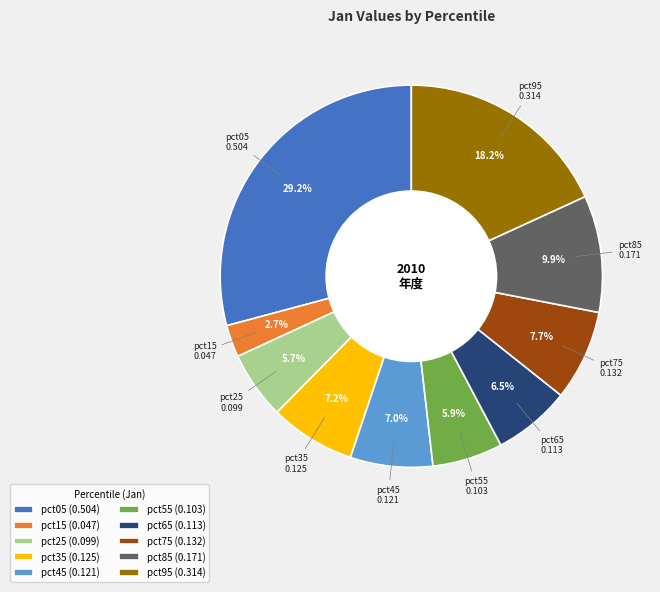

Is the sum of pct35 (0.125) and pct85 (0.171) greater than half?

No